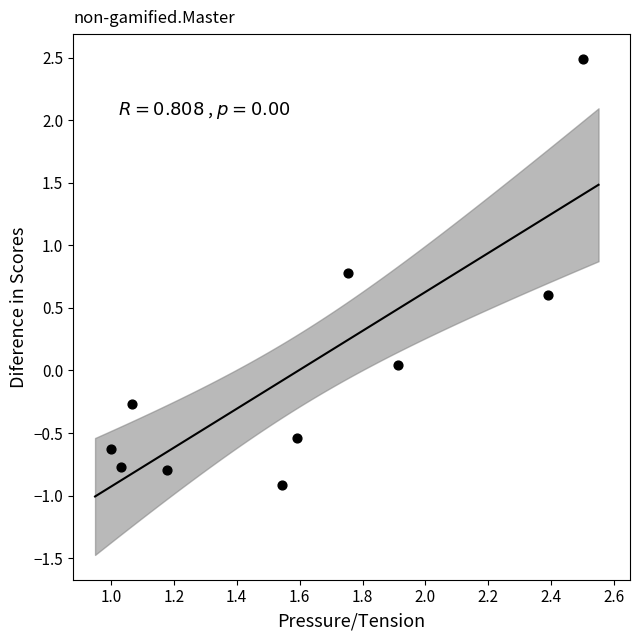

What is the range of Y values (max minus min)?

3.4